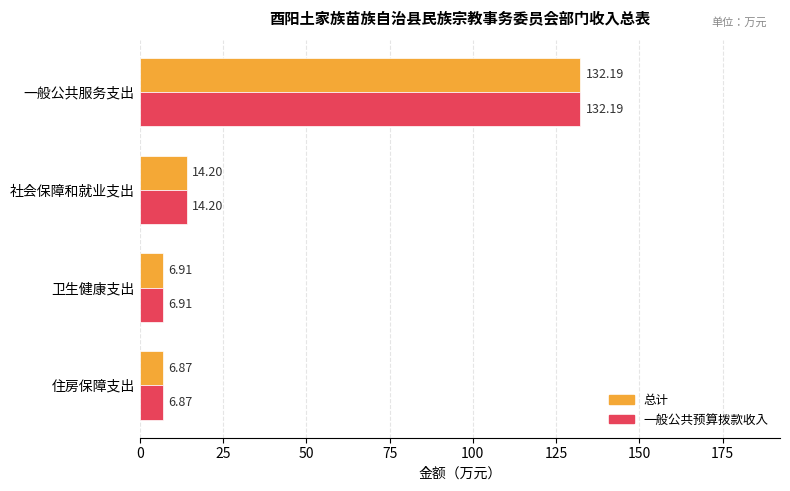

Rank the categories by 总计 value from highest to lowest.

一般公共服务支出, 社会保障和就业支出, 卫生健康支出, 住房保障支出